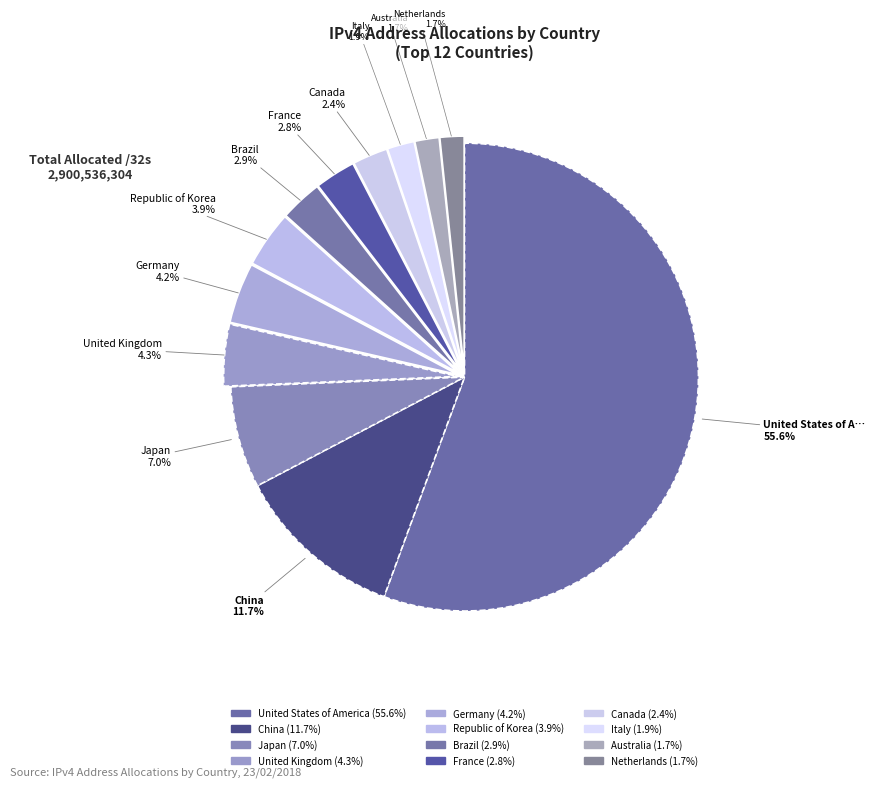

Rank the categories by value from lowest to highest.

Netherlands, Australia, Italy, Canada, France, Brazil, Republic of Korea, Germany, United Kingdom, Japan, China, United States of America